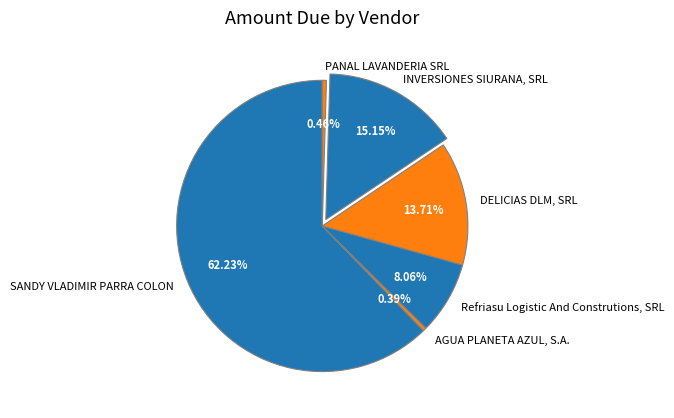

To the nearest percent, what is the combined percentage of SANDY VLADIMIR PARRA COLON and Refriasu Logistic And Construtions, SRL?

70%